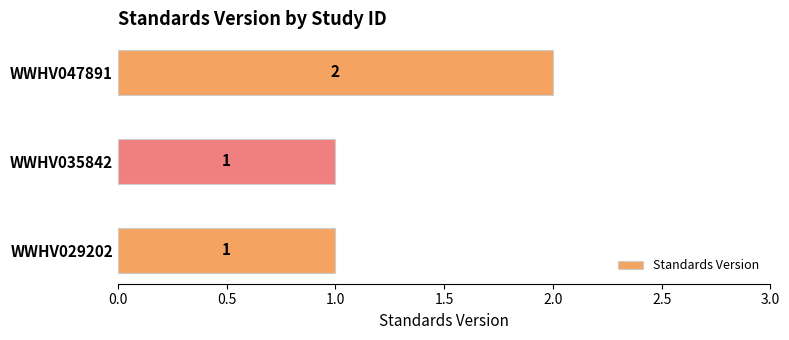

What is the sum of all values?

4